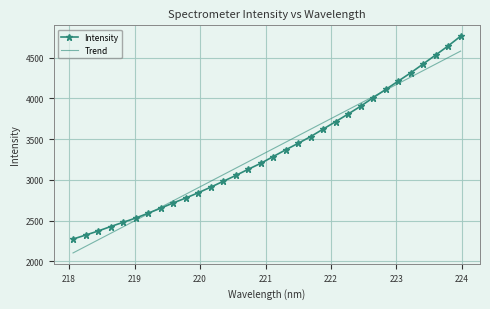

True or false: Trend has more than 0 interior local peaks.

False